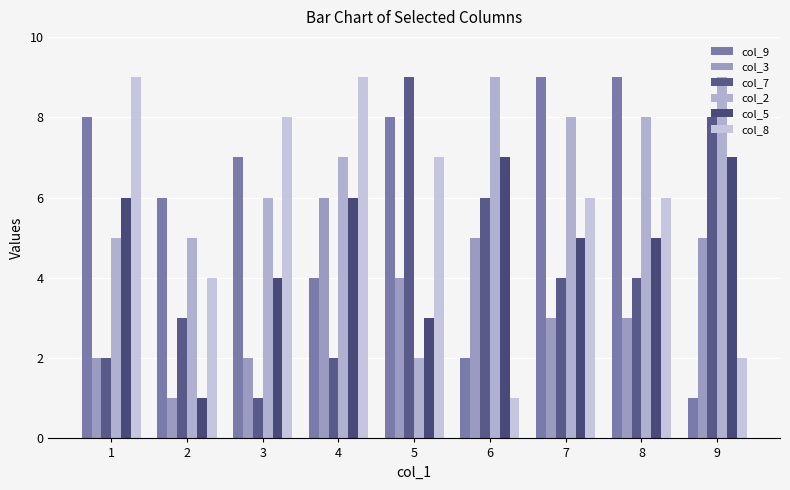

What is the value of the col_8 bar at the 5th from the left?

7